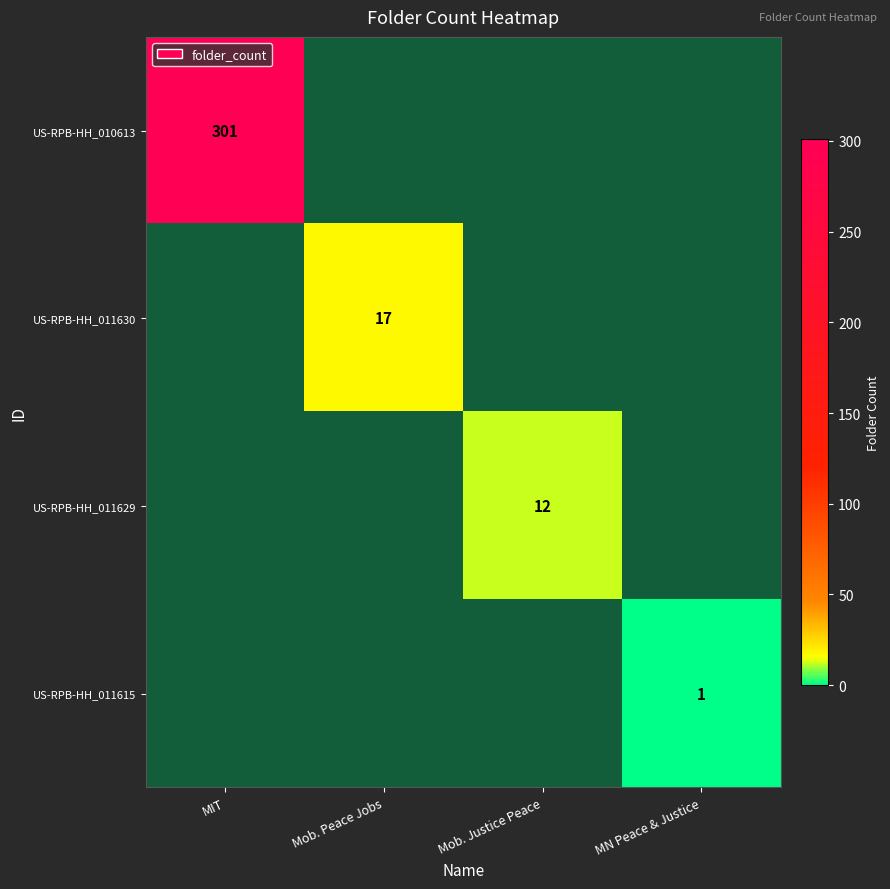

The value of US-RPB-HH_010613 at MN Peace & Justice is -178. True or false?

False